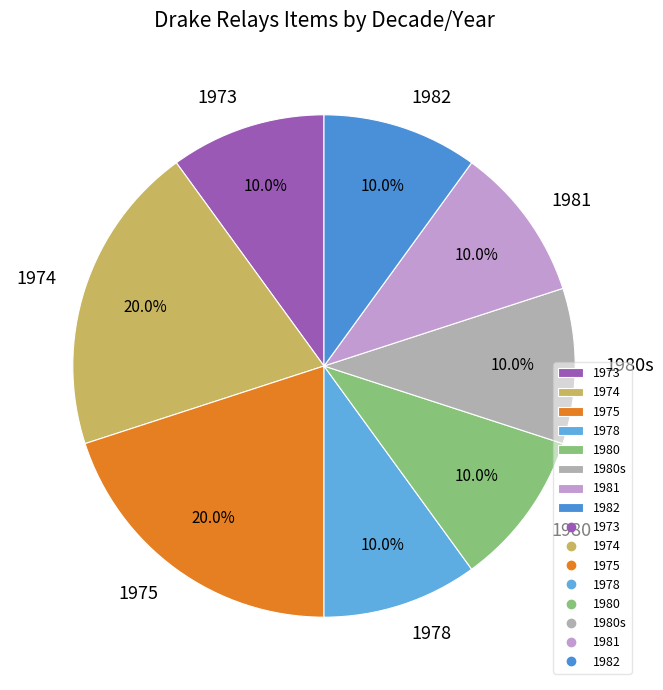

What is the total percentage of 1978 and 1973?

20.0%